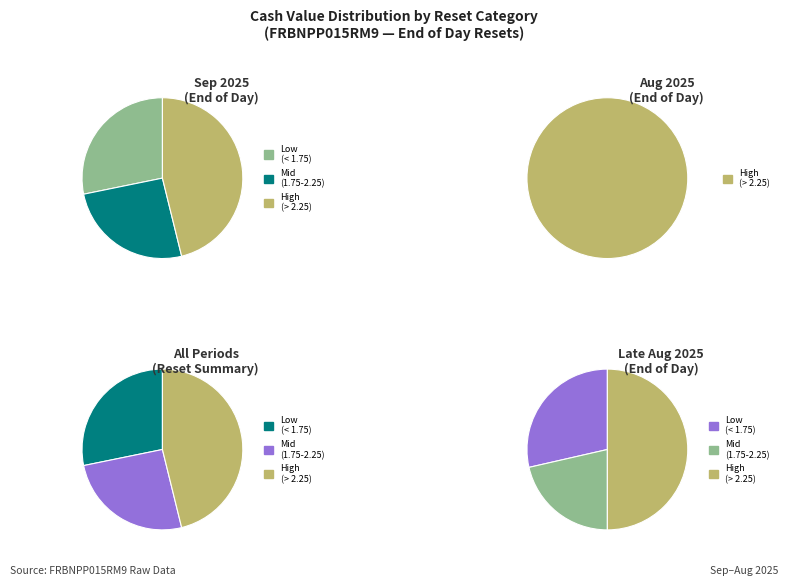

Is there any slice that represents more than half of the pie?

No